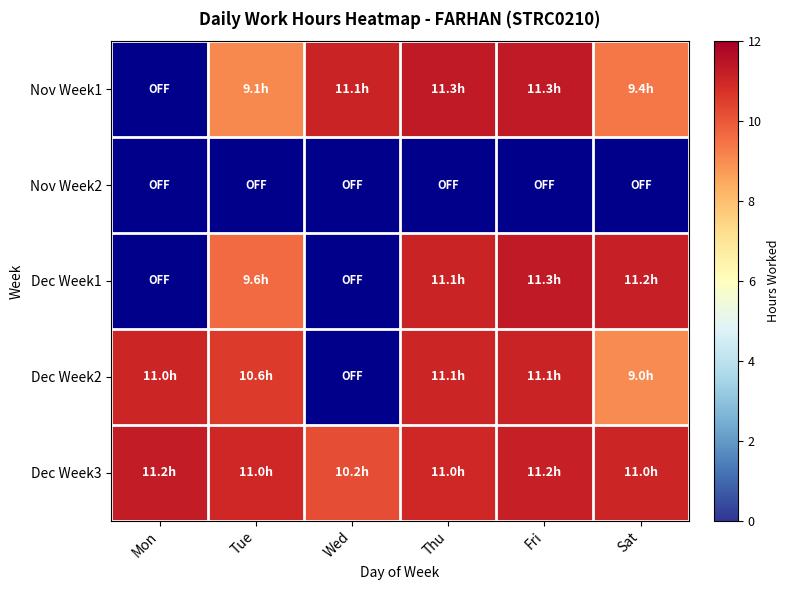

Reading left to right, what are all the values shown in this chart?

Nov Week1: Mon=0.0	Tue=9.1	Wed=11.1	Thu=11.3	Fri=11.3	Sat=9.4
Nov Week2: Mon=0.0	Tue=0.0	Wed=0.0	Thu=0.0	Fri=0.0	Sat=0.0
Dec Week1: Mon=0.0	Tue=9.6	Wed=0.0	Thu=11.1	Fri=11.3	Sat=11.2
Dec Week2: Mon=11.0	Tue=10.6	Wed=0.0	Thu=11.1	Fri=11.1	Sat=9.0
Dec Week3: Mon=11.2	Tue=11.0	Wed=10.2	Thu=11.0	Fri=11.2	Sat=11.0